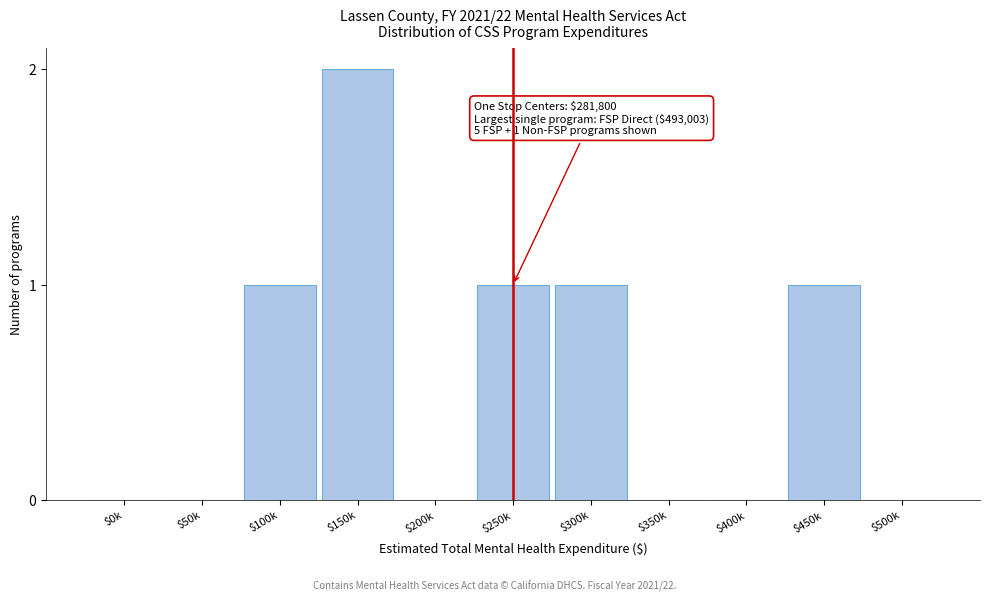

At which category does the chart reach its peak across all series?

$150k